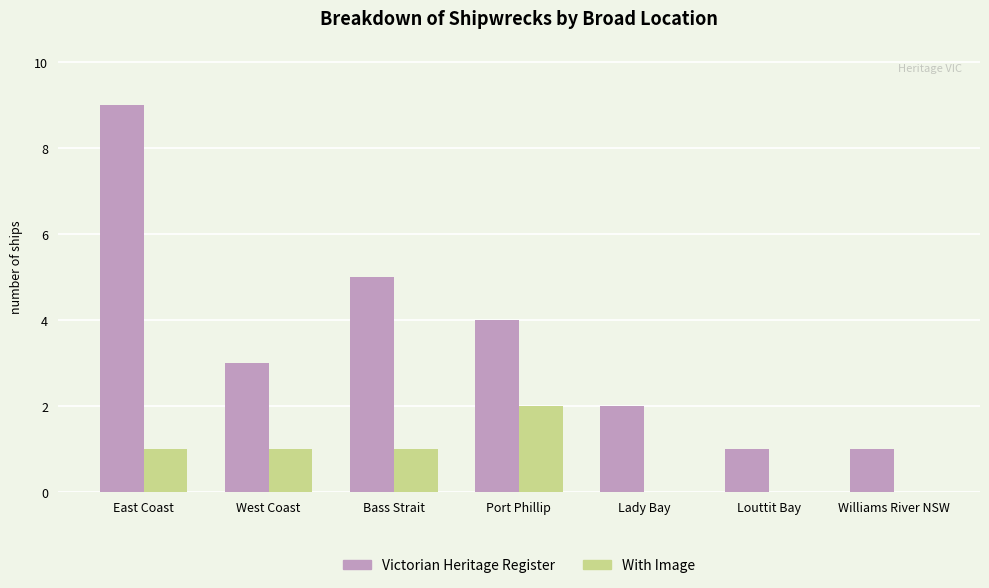

What is the highest value of the Victorian Heritage Register series?

9